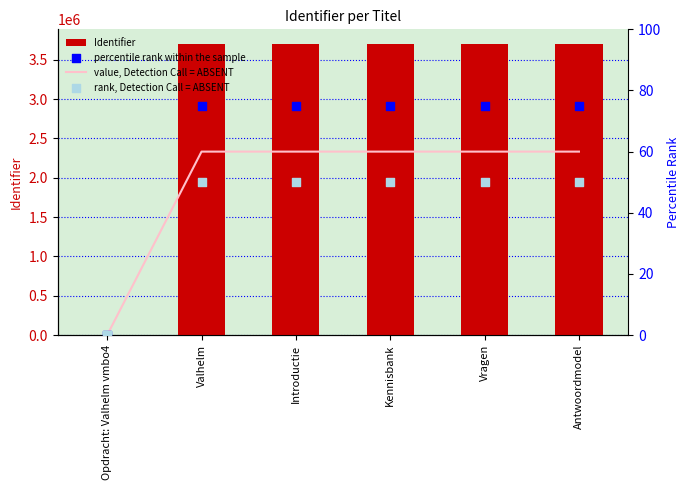

Which series has the widest spread of Y values?

Identifier